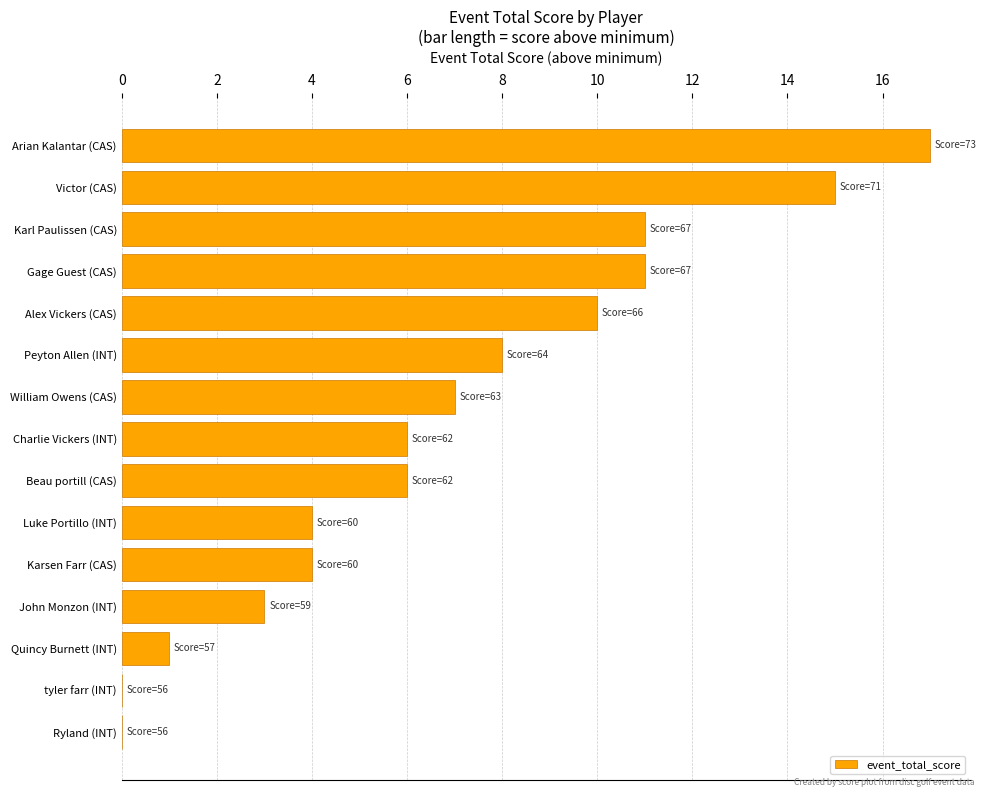

Approximately how many times larger is the value at Luke Portillo (INT) compared to William Owens (CAS)?

0.6